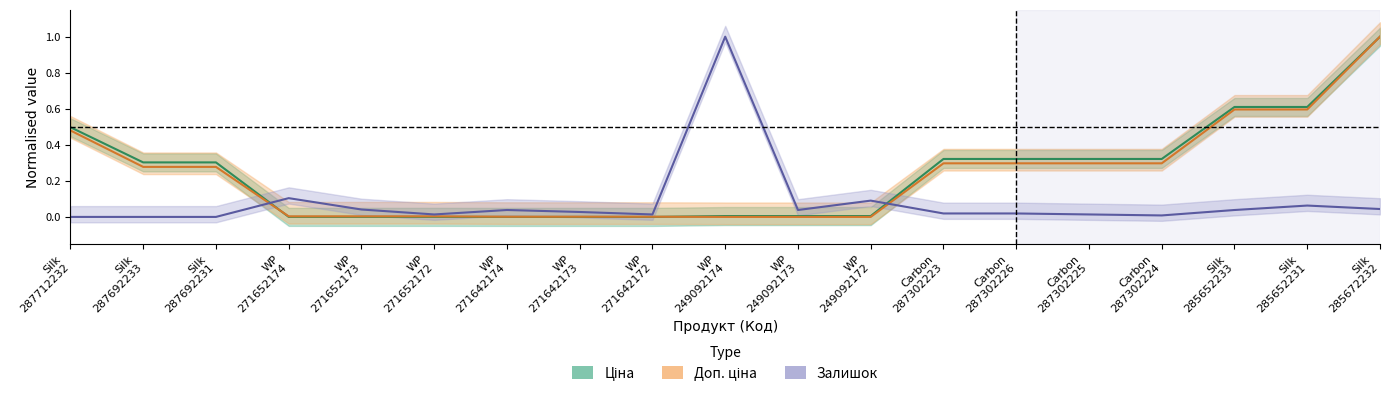

How many lines are shown in the chart?

3